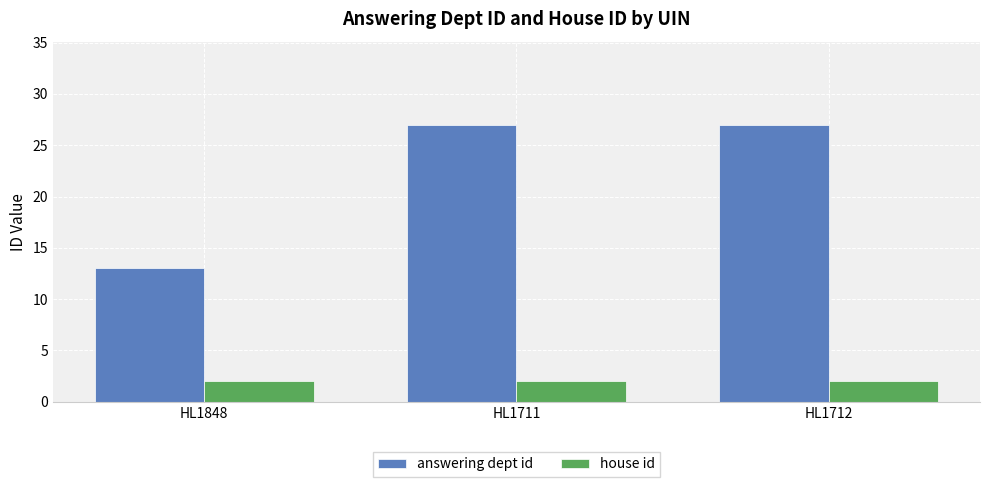

What is the label of the 1st bar from the left?

HL1848